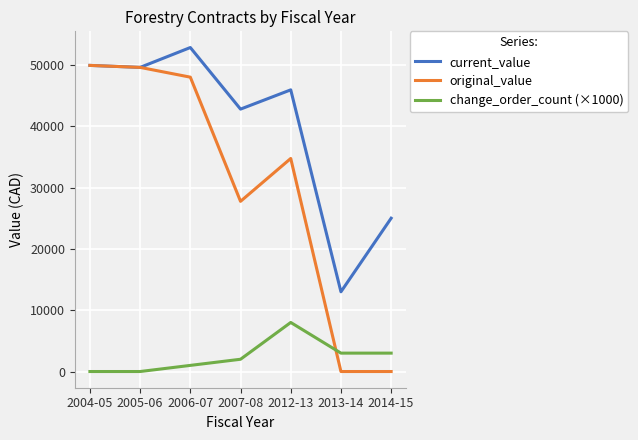

Which series has the widest spread of values?

original_value